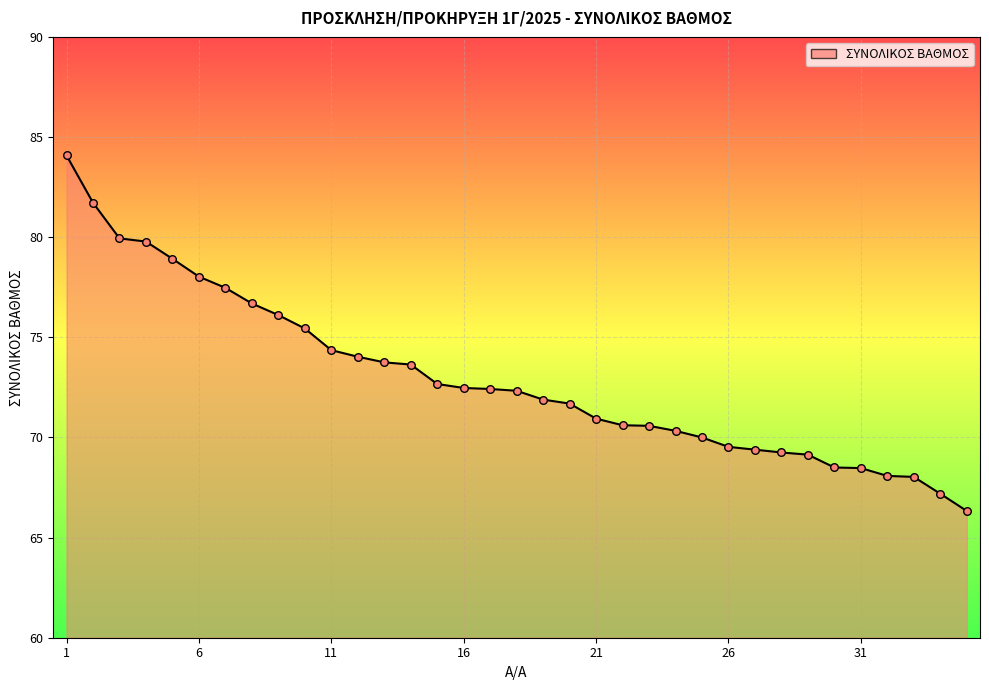

What is the smallest value displayed?

66.3